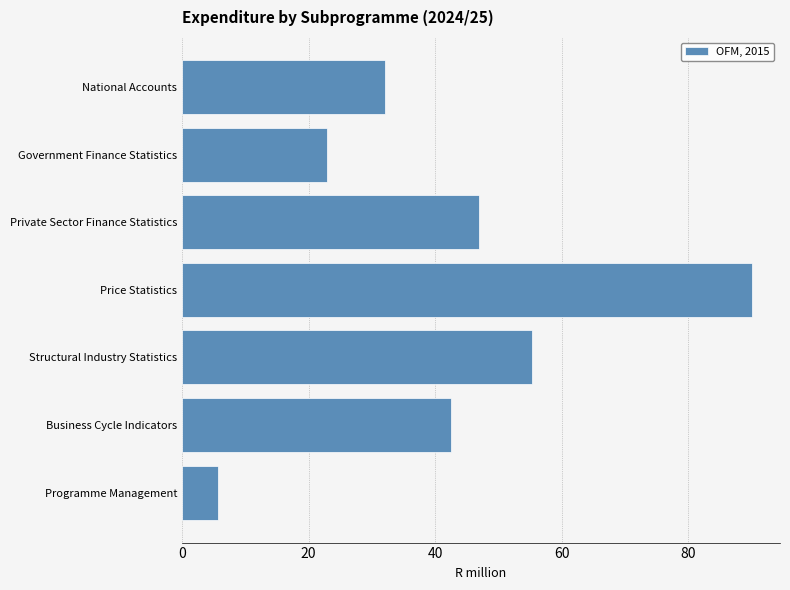

Reading bottom to top, extract all data points from this chart.

Programme Management=5.6	Business Cycle Indicators=42.5	Structural Industry Statistics=55.3	Price Statistics=90.1	Private Sector Finance Statistics=47.0	Government Finance Statistics=22.9	National Accounts=32.1